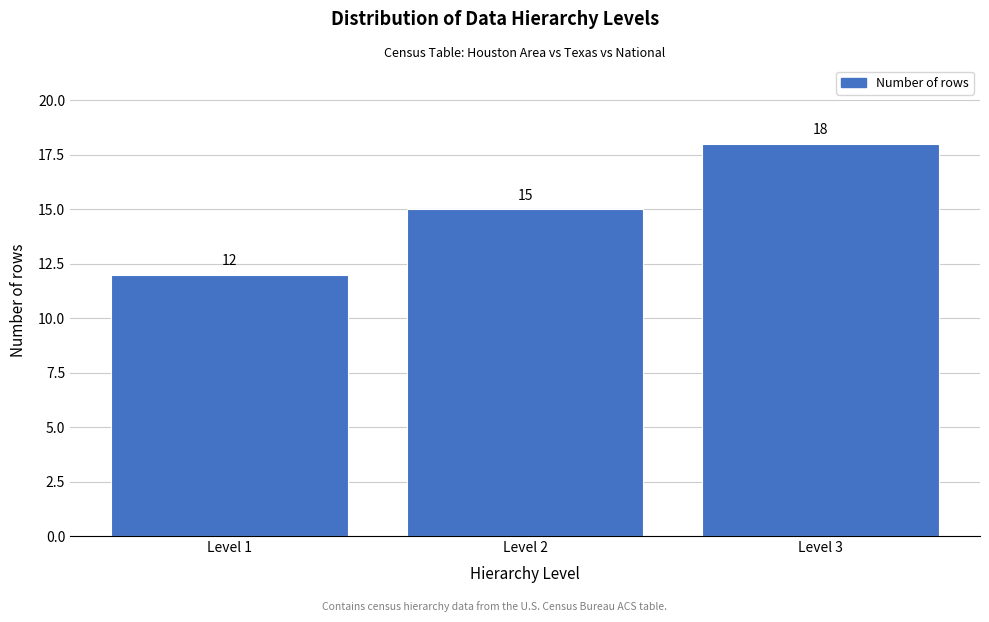

Reading left to right, extract all data points from this chart.

12	15	18